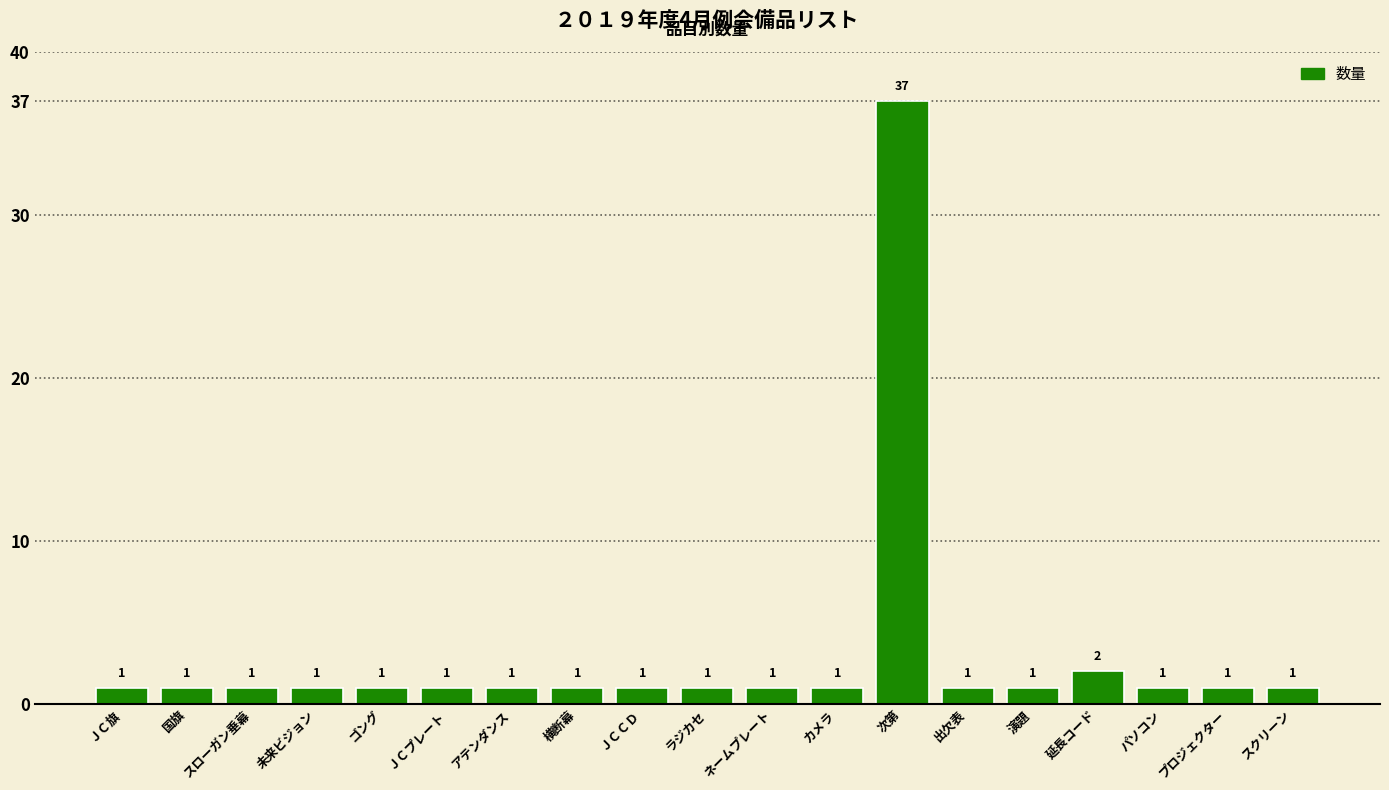

Which category has the highest value across all series?

次第